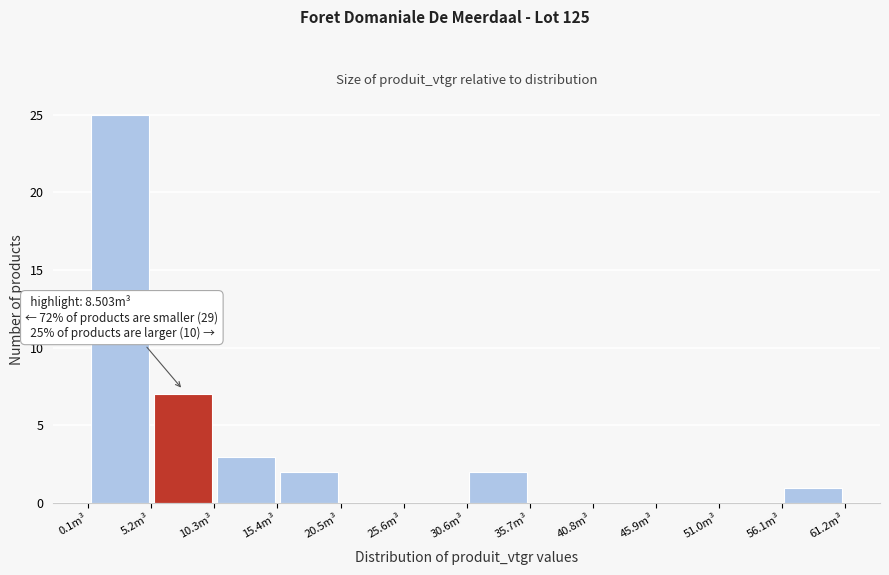

Which range on the x-axis has the tallest bar?

0 to 5